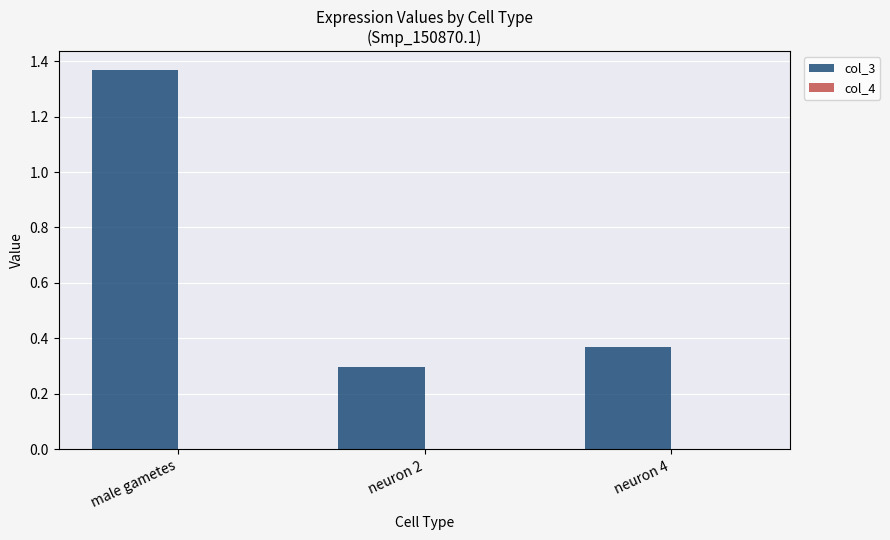

What is the total value across all series at neuron 2?

0.3